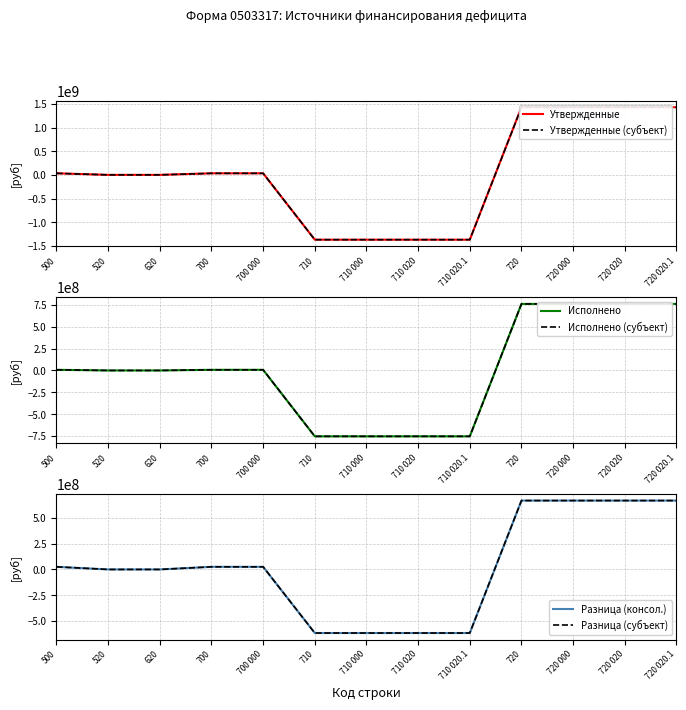

What is the label of the 5th point from the left?

700 000